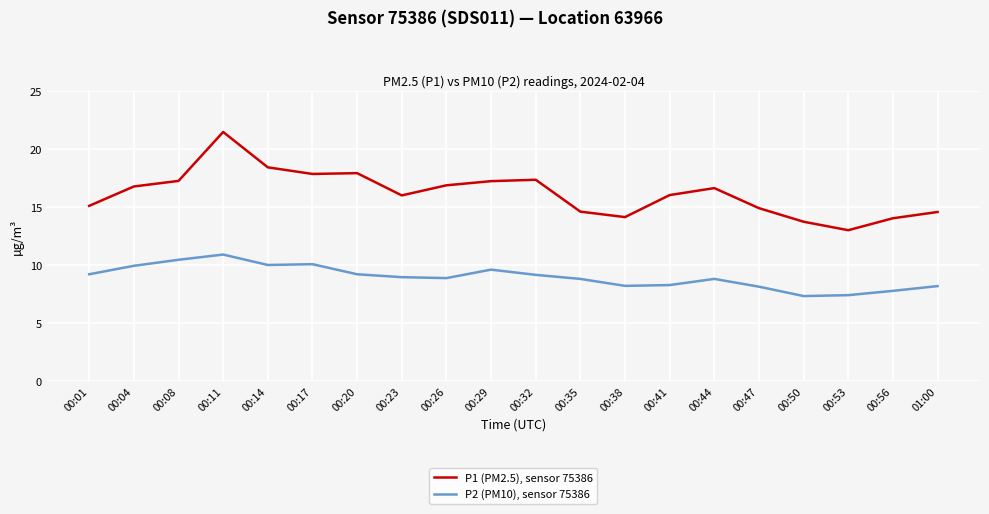

List the series in order of their overall mean, lowest first.

P2 (PM10), sensor 75386, P1 (PM2.5), sensor 75386